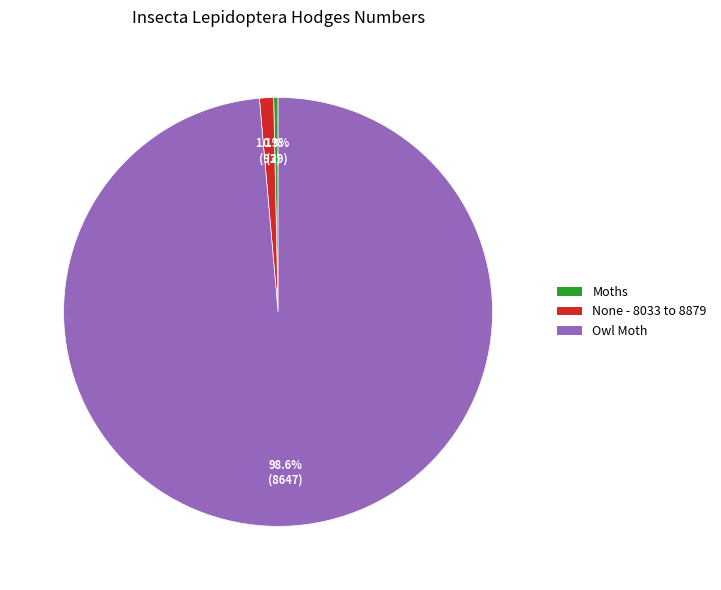

What is the ratio of the value at Owl Moth to the value at Moths?

298.2